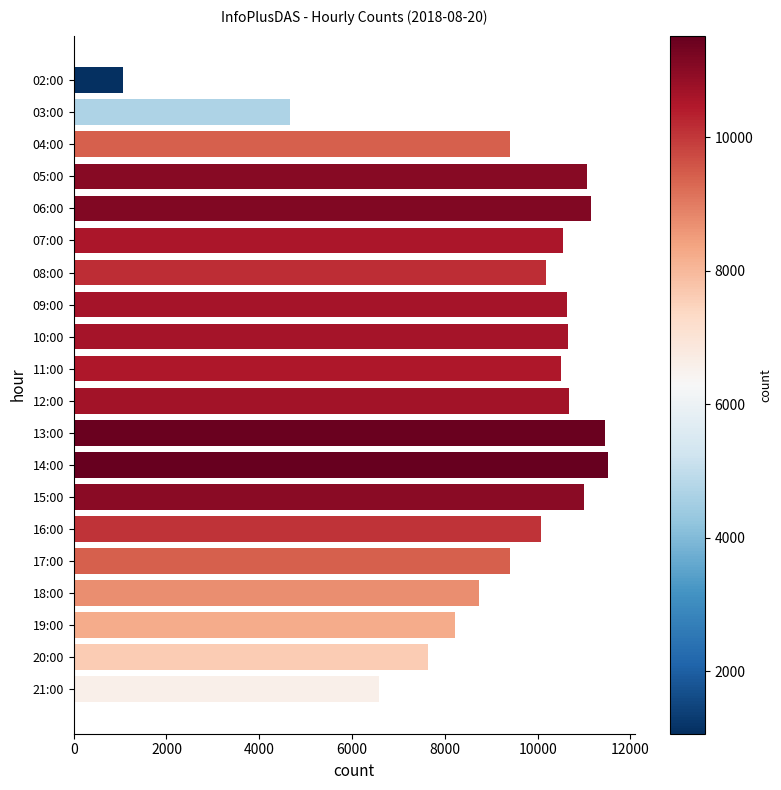

At which label is the value closest to 6291?

21:00